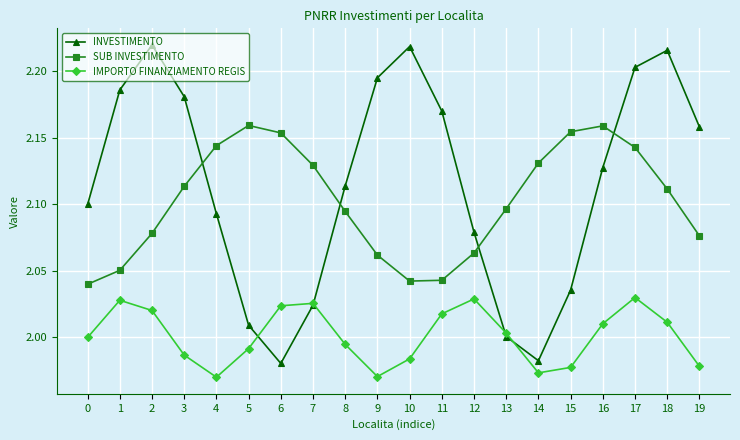

Is this an area chart (filled region under the line)?

No